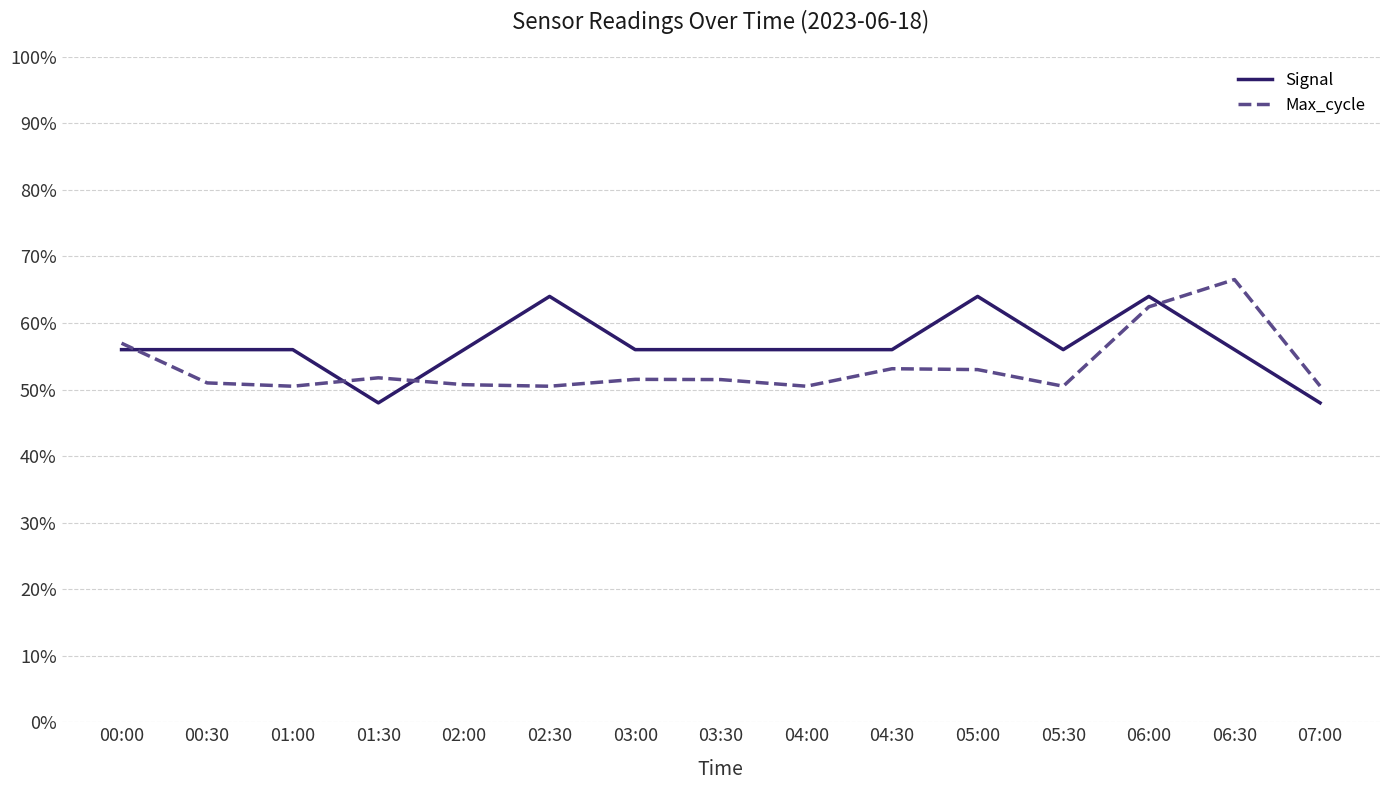

Rank the series at 02:00 from highest to lowest value.

Signal, Max_cycle